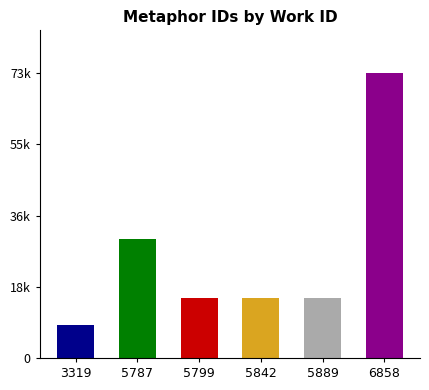

What is the ratio of the value at 3319 to the value at 5799?

0.6